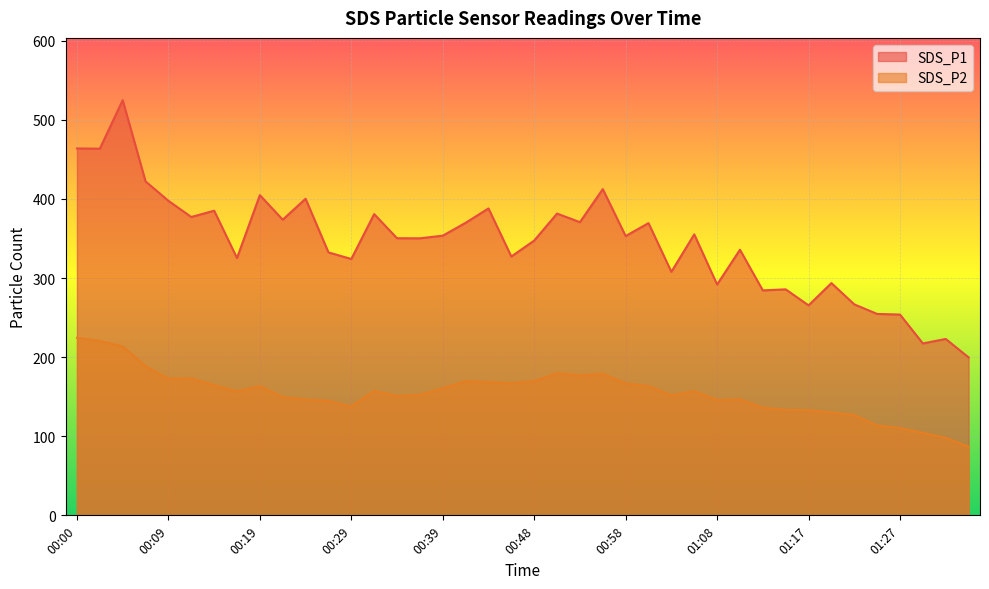

Does the chart display data point markers on the line(s)?

No